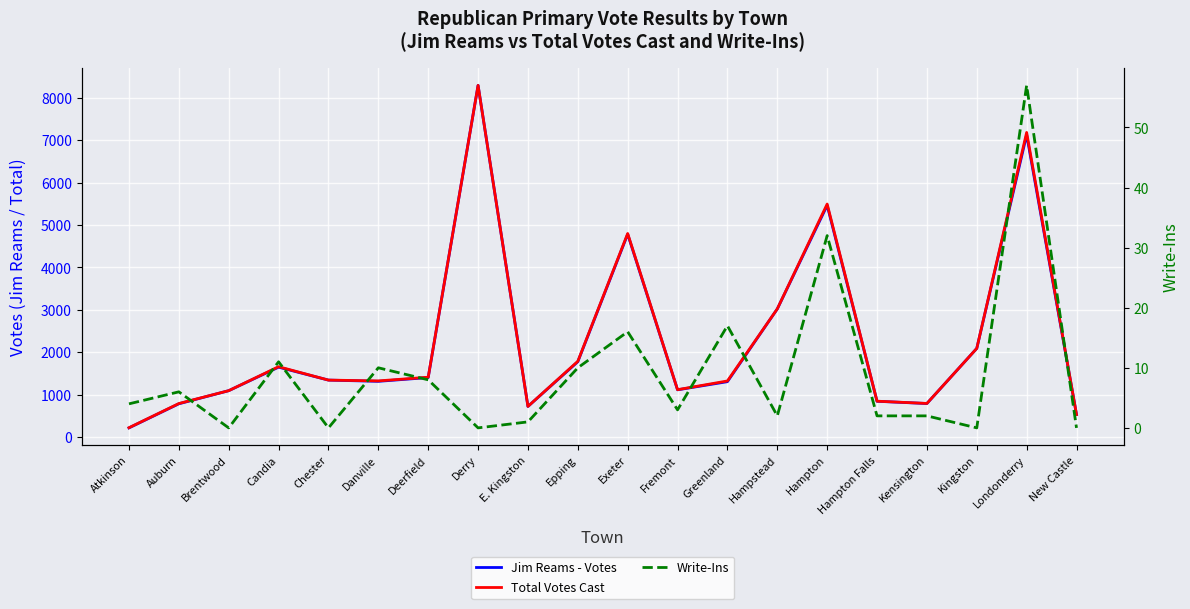

True or false: Total Votes Cast and Write-Ins cross at least once.

False